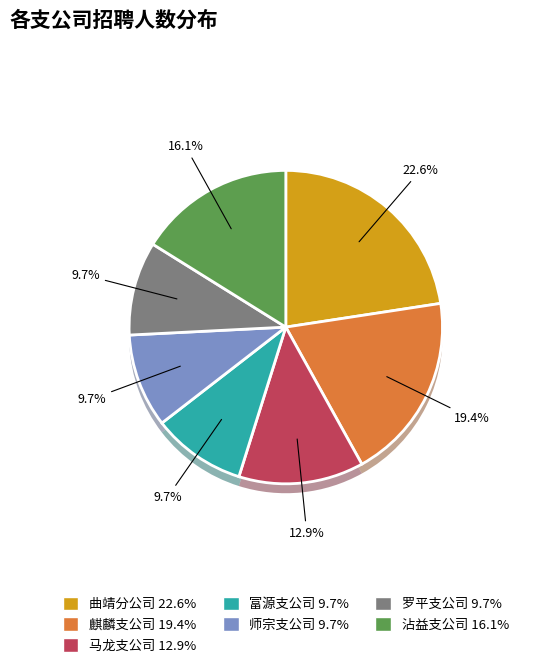

Is it true that 师宗支公司 is 16% of the pie?

False